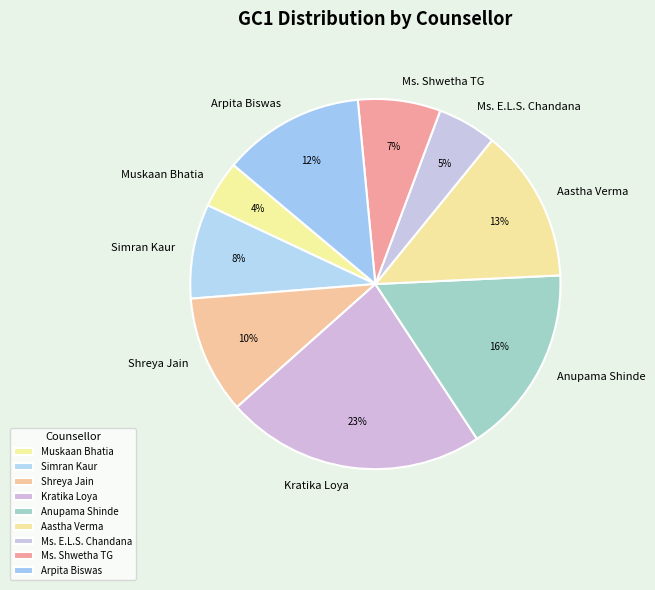

Which slice is the smallest?

Muskaan Bhatia